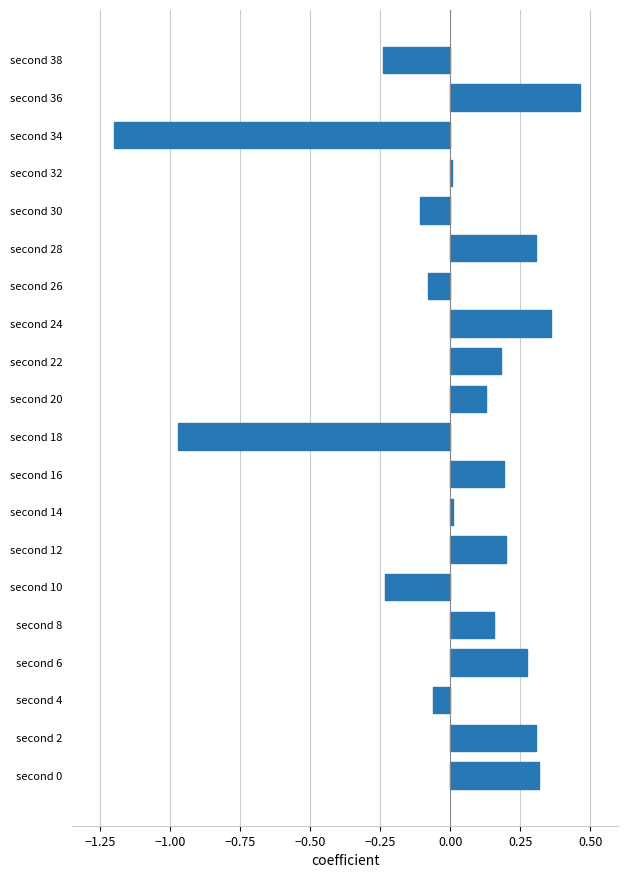

The chart shows a value of 0.3 at second 6. True or false?

True